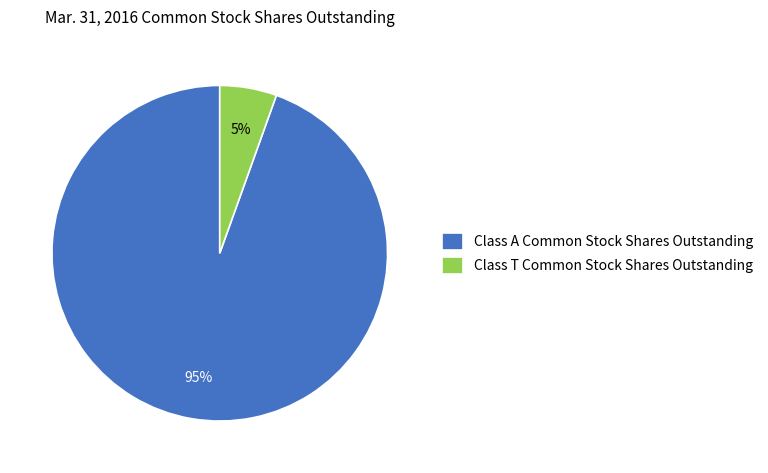

Which slice is the smallest?

Class T Common Stock Shares Outstanding